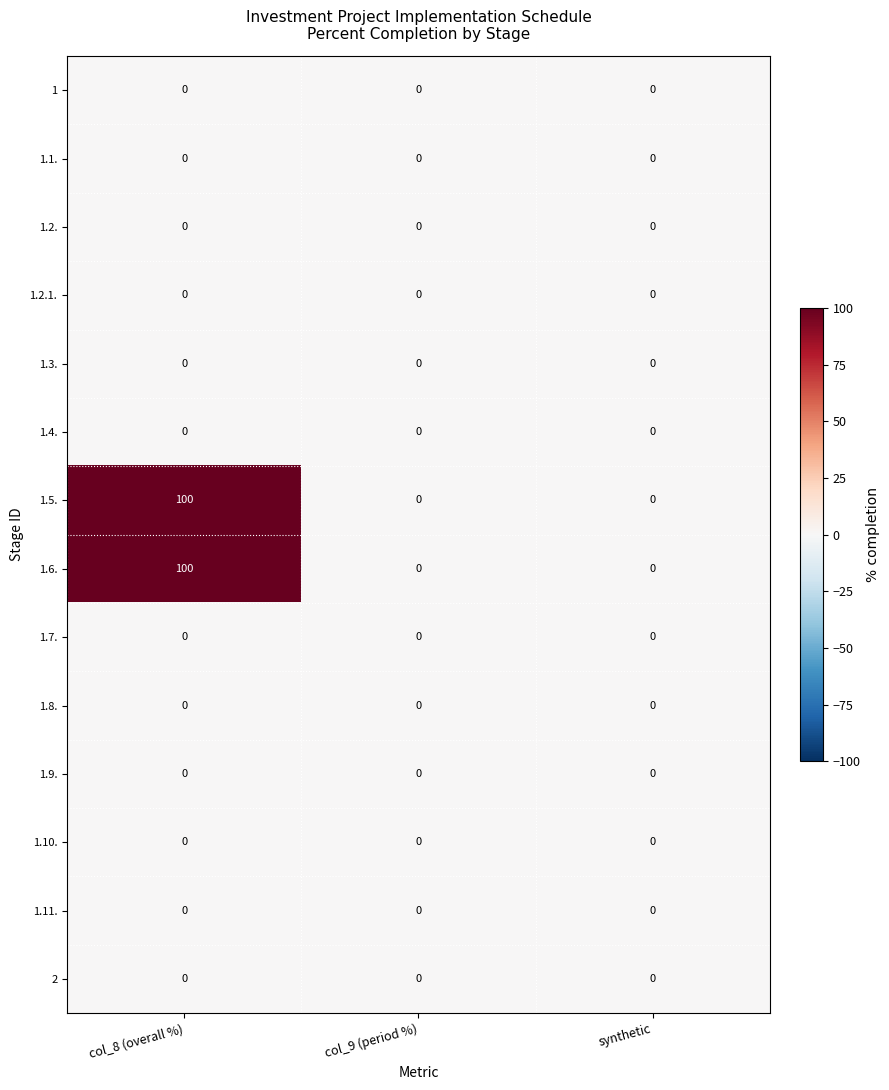

The value of 1.3. at col_8 (overall %) is 0. True or false?

True